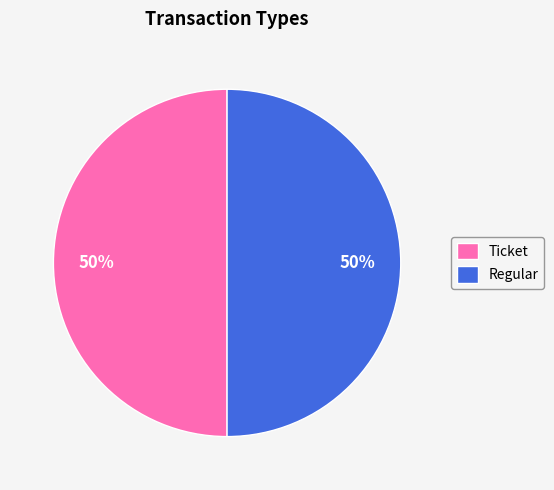

What is the ratio of the value at Ticket to the value at Regular?

1.0